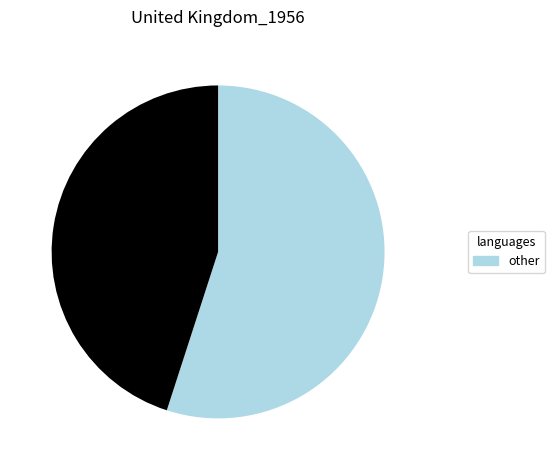

How many segments does this pie chart have?

2